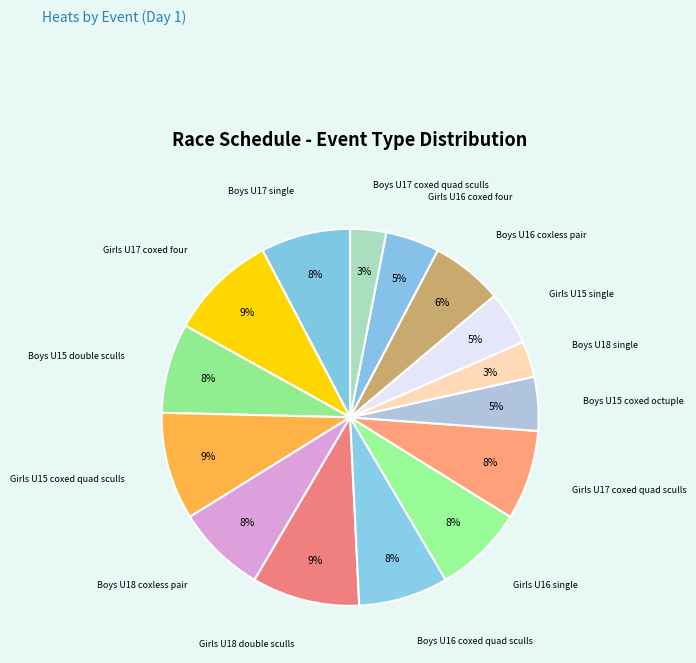

Which has a higher value, Girls U17 coxed four or Boys U17 single?

Girls U17 coxed four